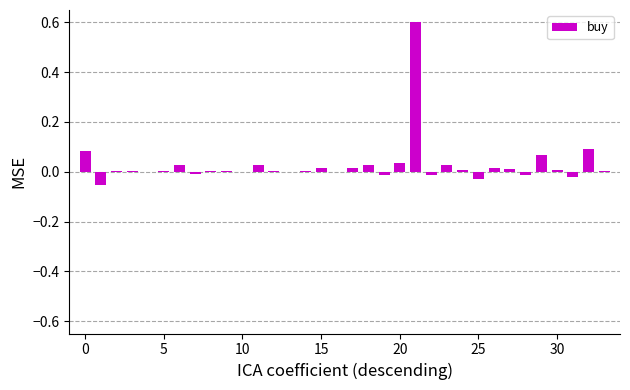

How many categories are shown in the chart?

34